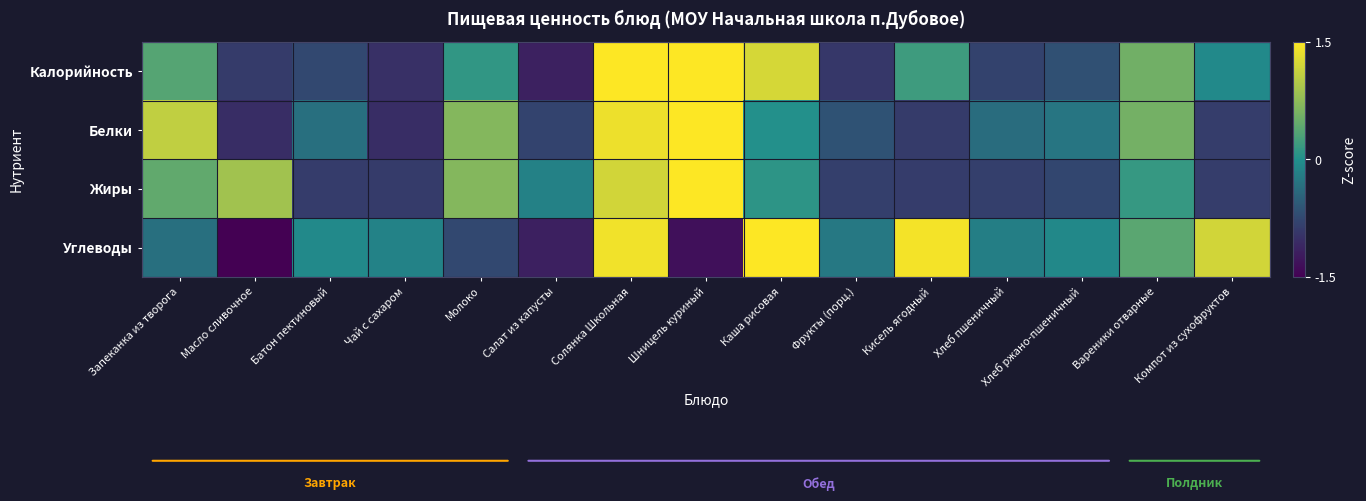

What is the spread (max minus min) of values at Фрукты (порц.)?

0.7